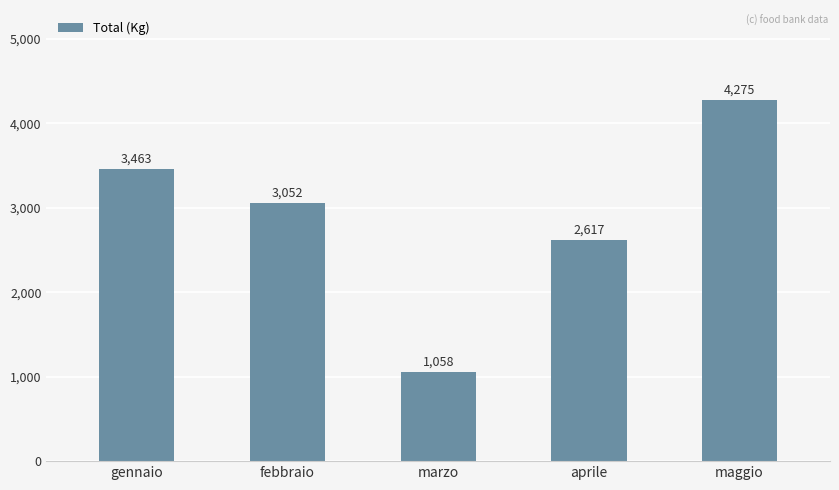

How many data points are above 3052?

3